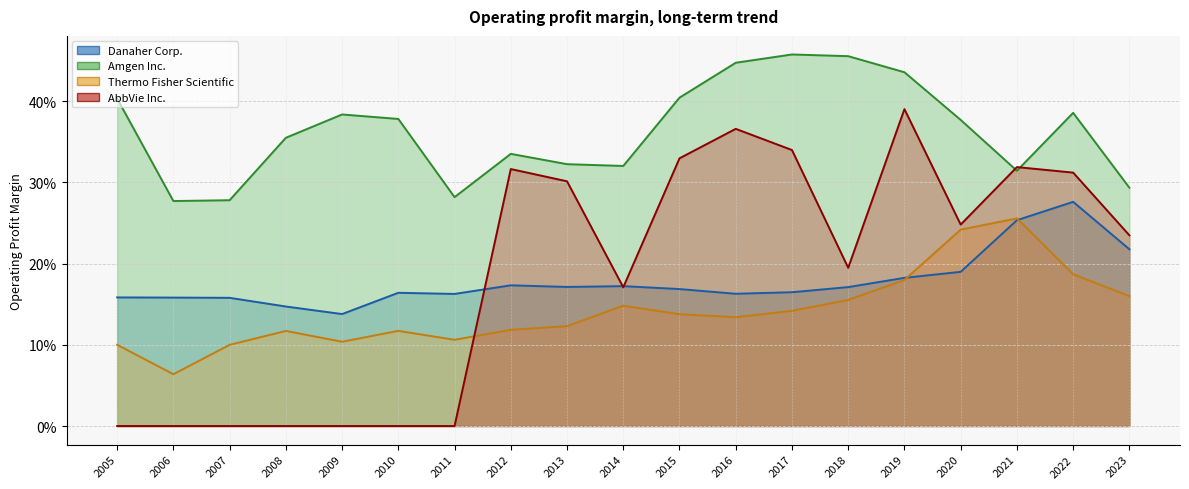

Which series changed the most between 2014 and 2022?

AbbVie Inc.